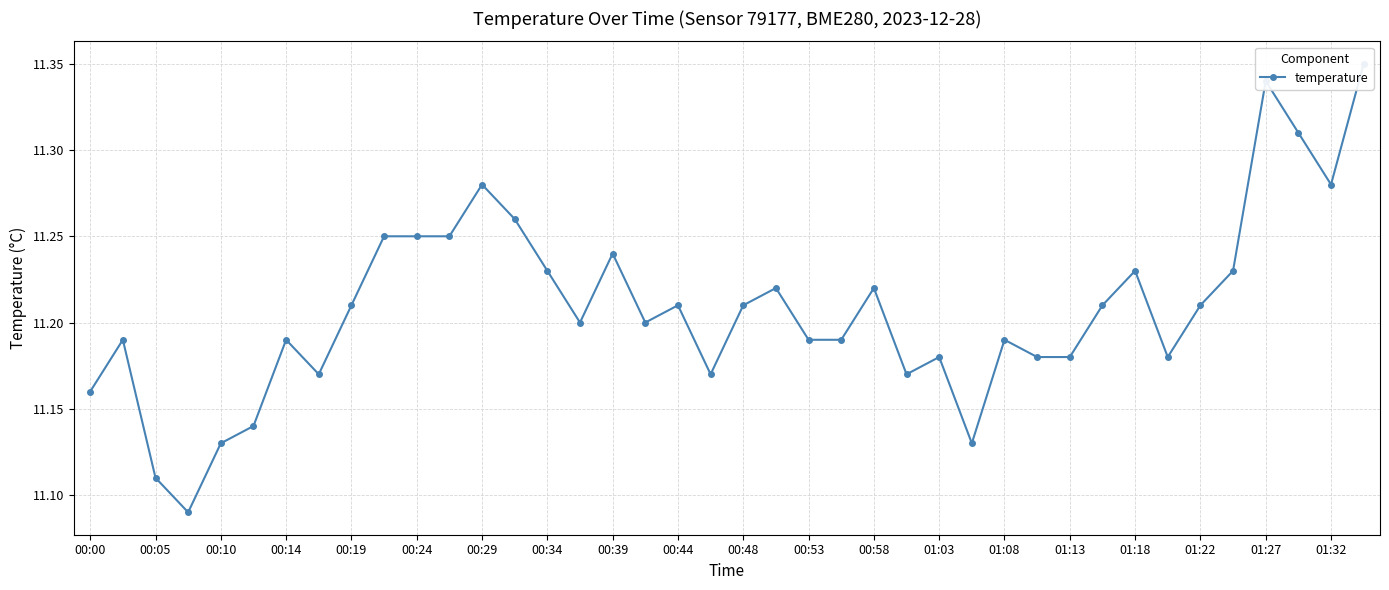

What is the difference between the second highest and minimum values?

0.2